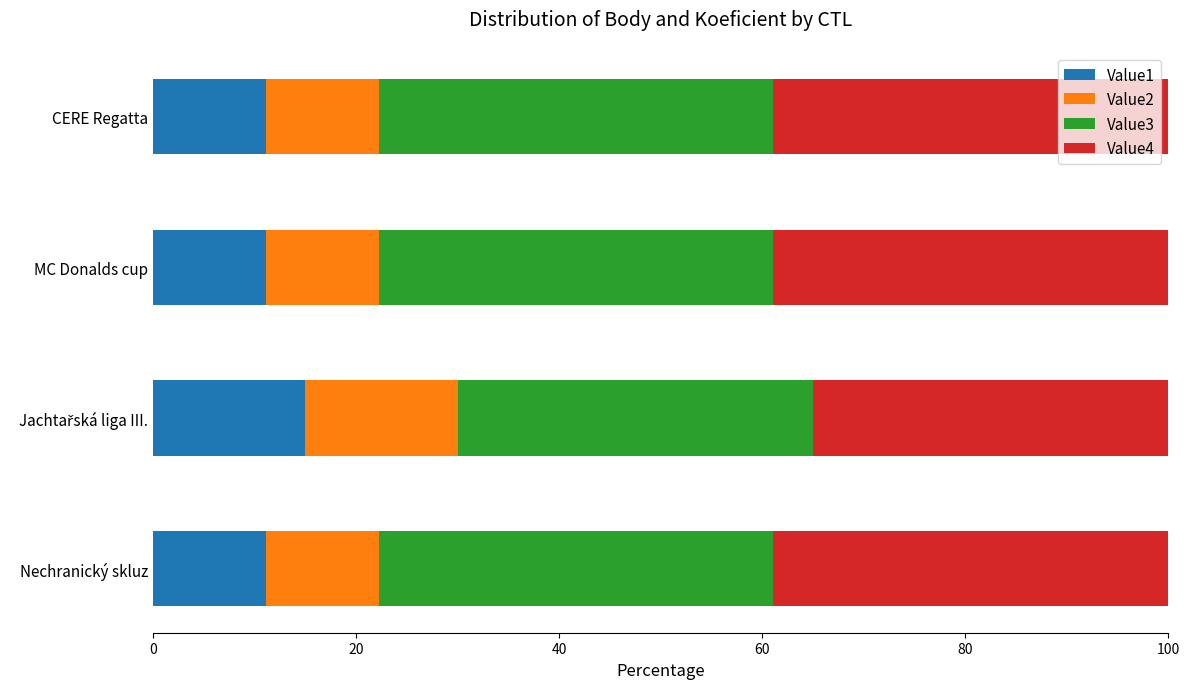

What is the difference between the maximum and minimum values in the Value1 series?

3.9